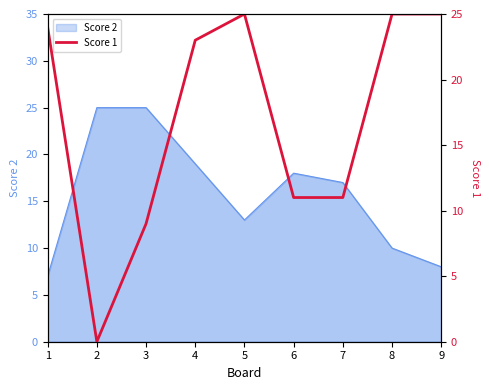

What is the greatest value displayed?

25